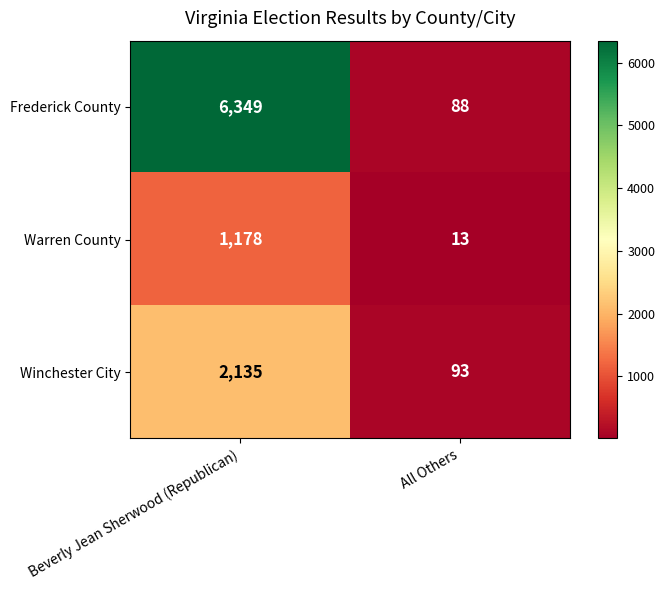

At which category is the sum across all series the highest?

Beverly Jean Sherwood (Republican)